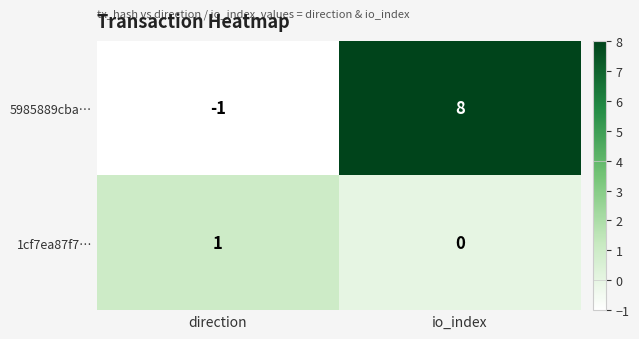

Reading left to right, extract all data points from this chart.

5985889cba…: -1	8
1cf7ea87f7…: 1	0